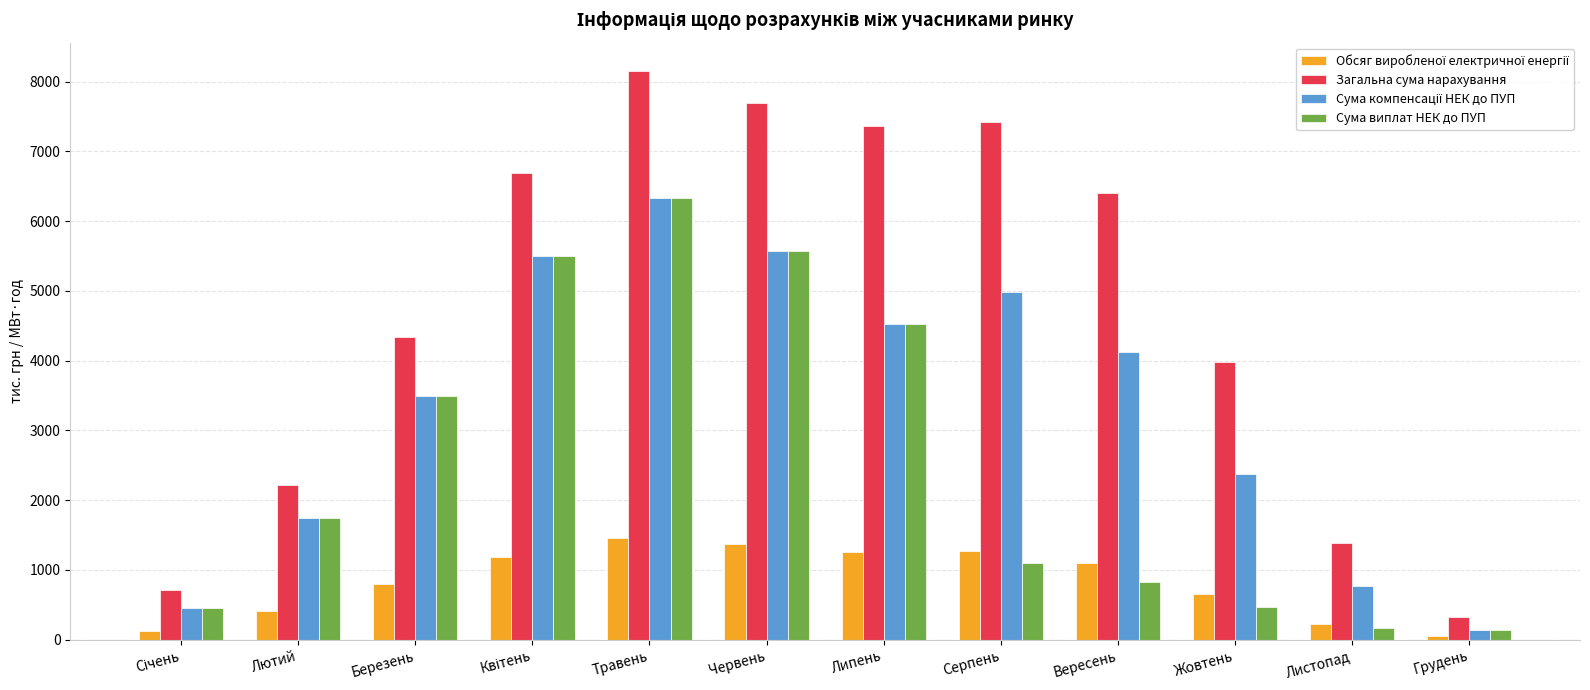

What is the approximate value of Сума виплат НЕК до ПУП at Вересень?

826.0